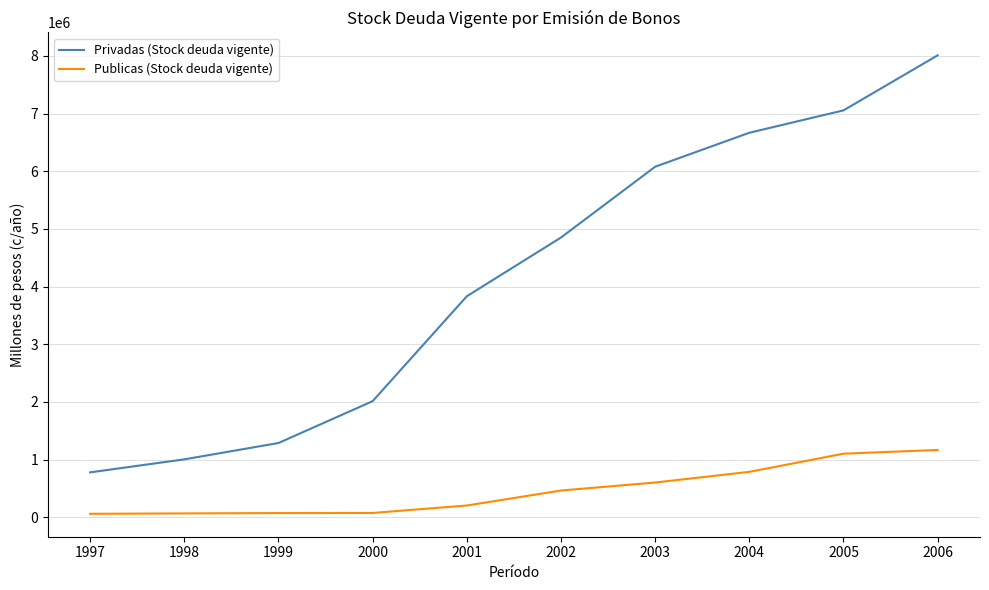

At how many categories does at least one series exceed 252451?

10